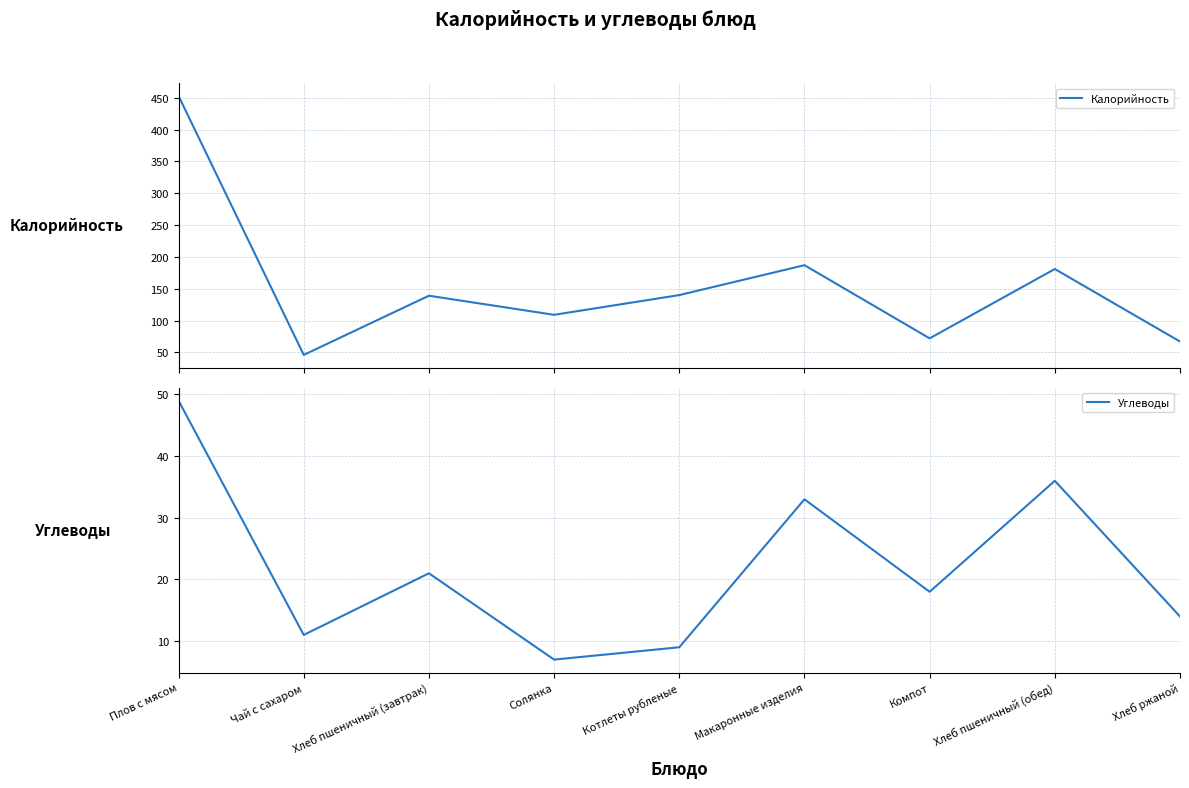

List the series in order of their overall mean, lowest first.

Углеводы, Калорийность